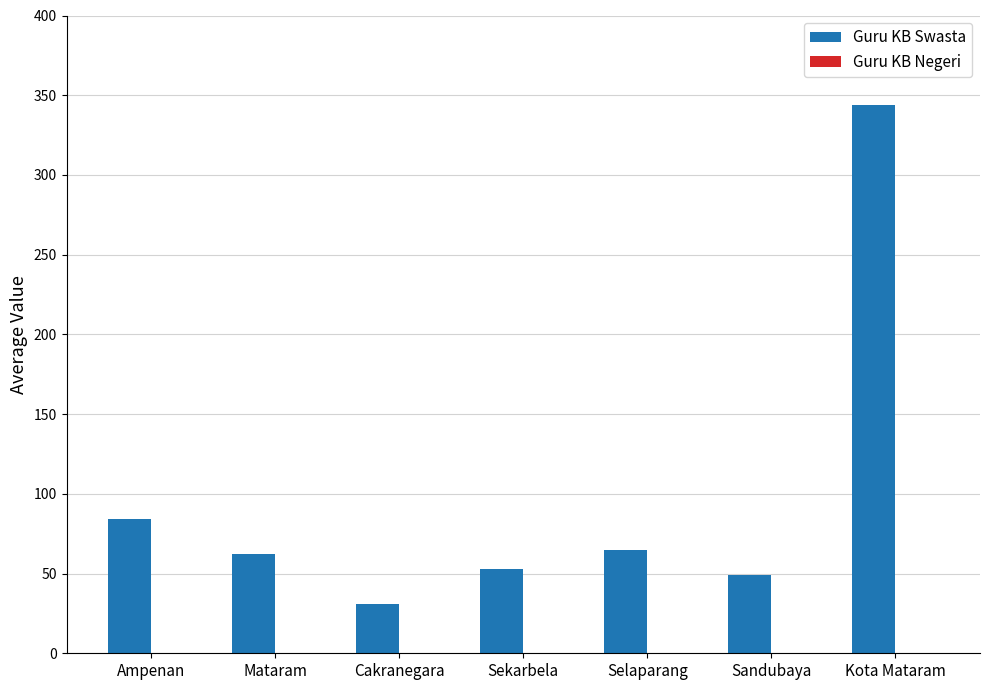

Reading left to right, what are all the values shown in this chart?

Ampenan=84	Mataram=62	Cakranegara=31	Sekarbela=53	Selaparang=65	Sandubaya=49	Kota Mataram=344